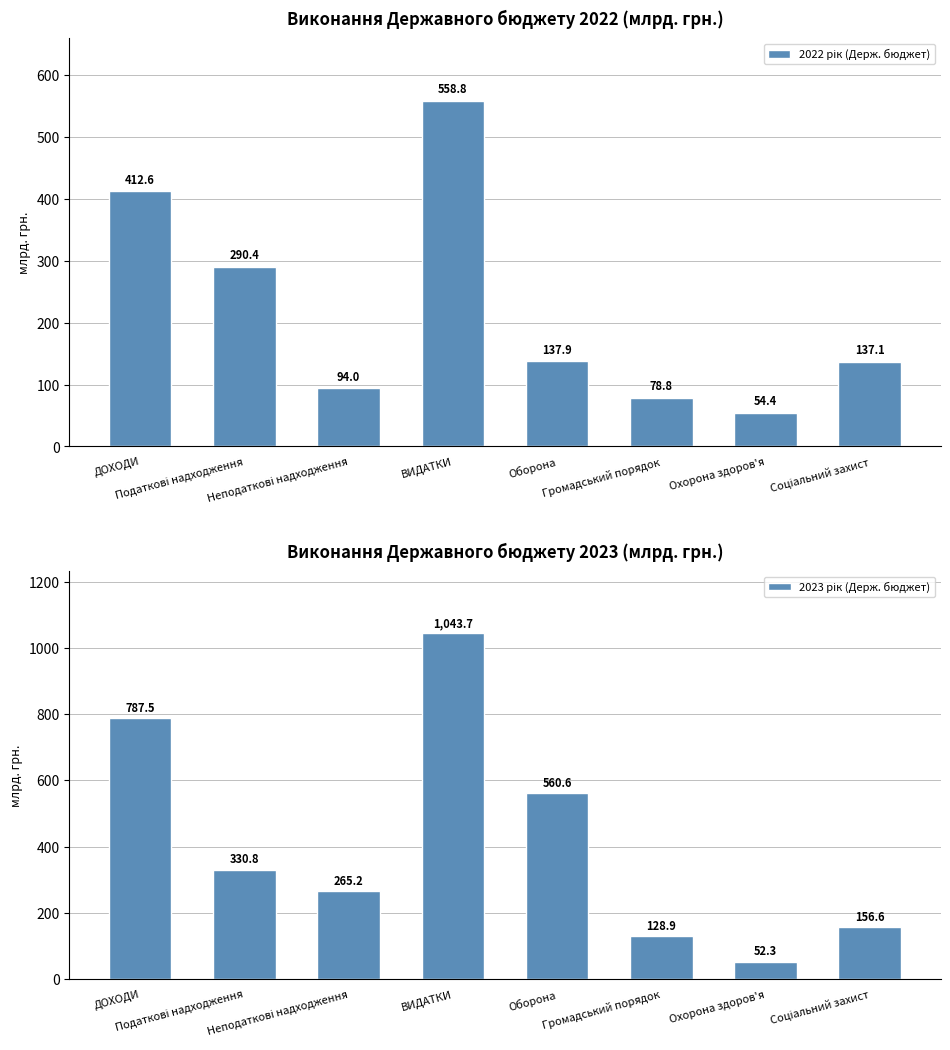

Which label corresponds to the largest value in the chart?

ВИДАТКИ